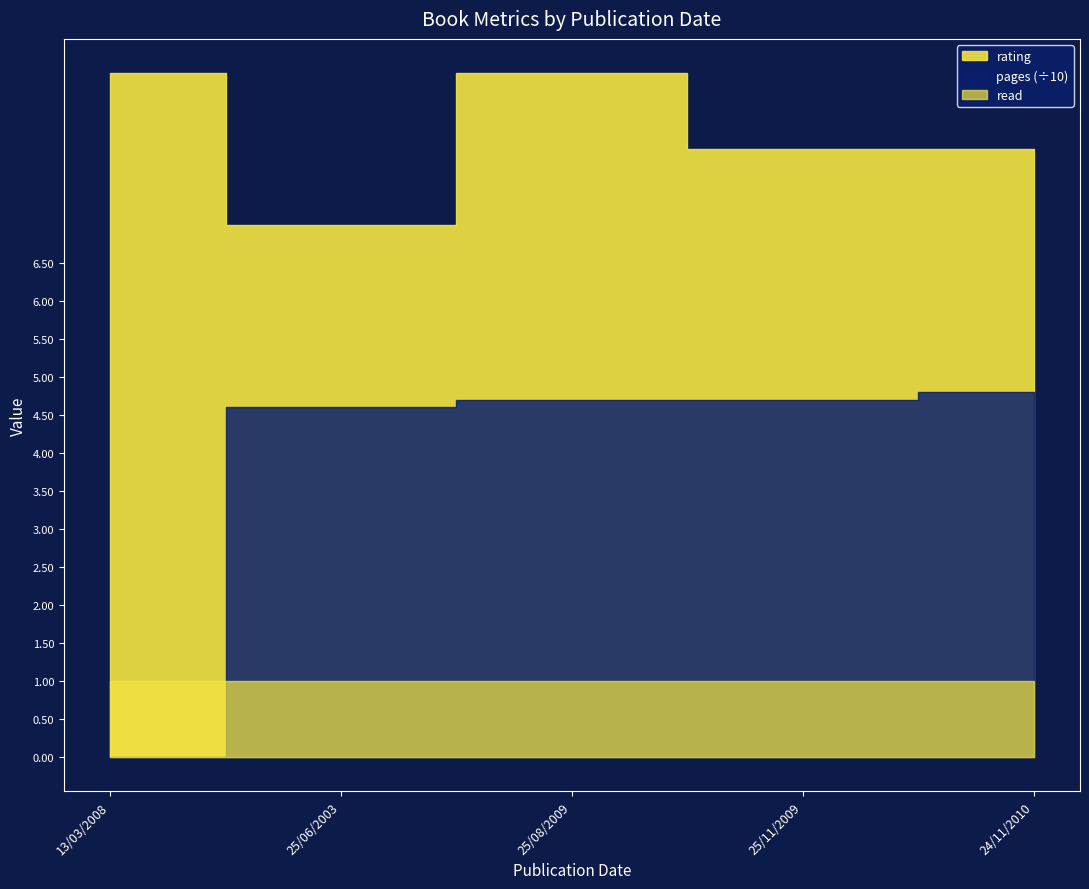

True or false: rating and read cross at least once.

False